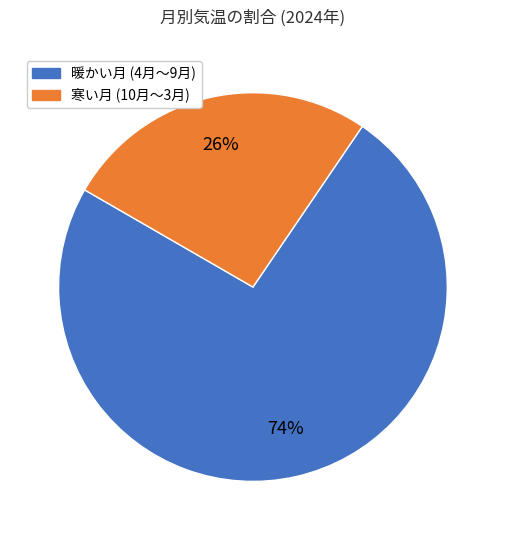

Is there any slice that represents more than half of the pie?

Yes